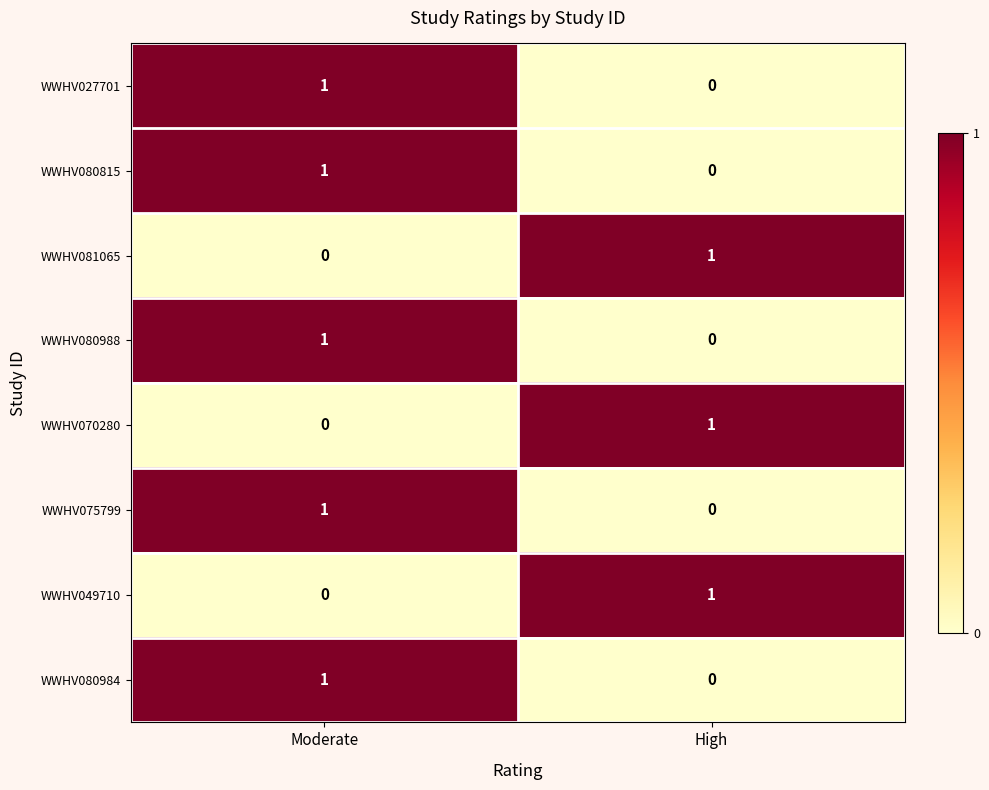

How many series are shown in this chart?

8